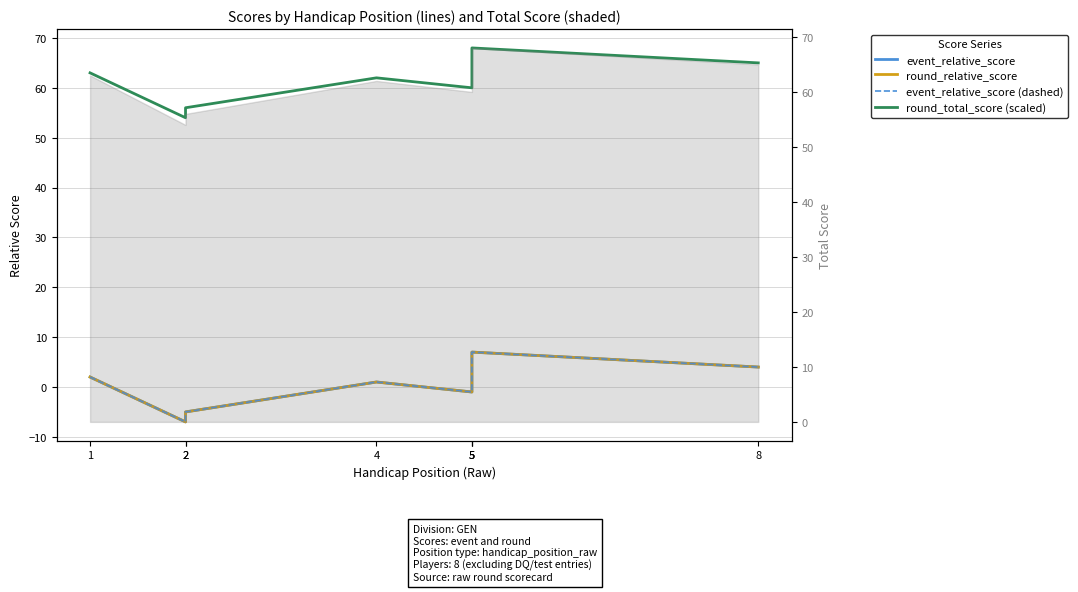

What is the maximum value for event_relative_score (dashed)?

7